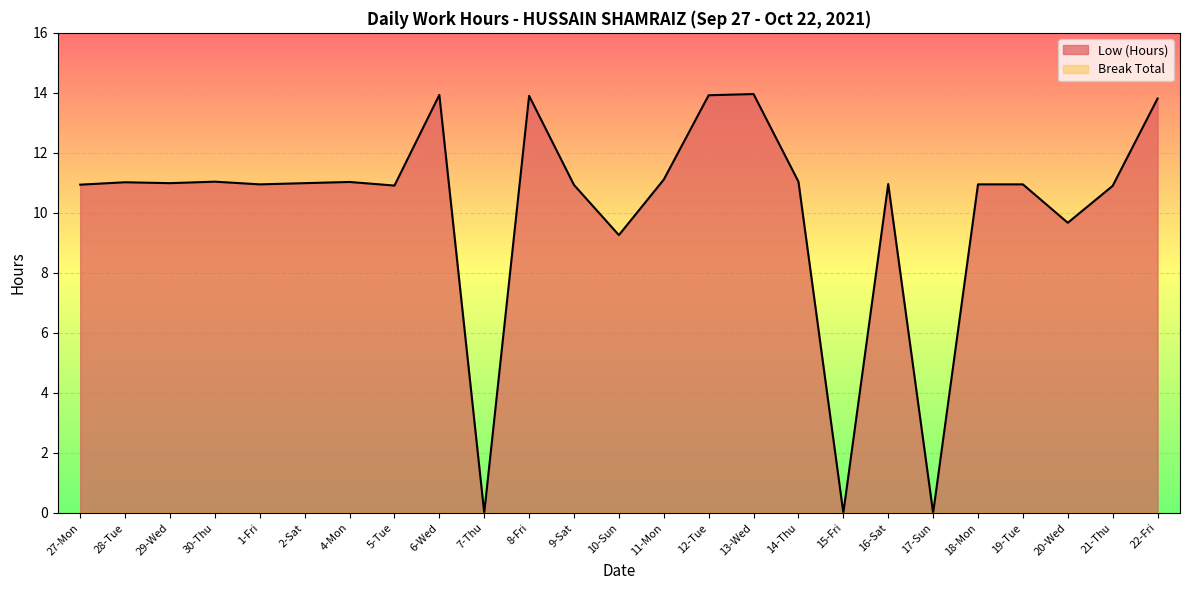

Rank the categories by value from lowest to highest.

7-Thu, 15-Fri, 17-Sun, 10-Sun, 20-Wed, 21-Thu, 5-Tue, 9-Sat, 27-Mon, 1-Fri, 18-Mon, 19-Tue, 16-Sat, 29-Wed, 2-Sat, 28-Tue, 4-Mon, 30-Thu, 14-Thu, 11-Mon, 22-Fri, 8-Fri, 12-Tue, 6-Wed, 13-Wed